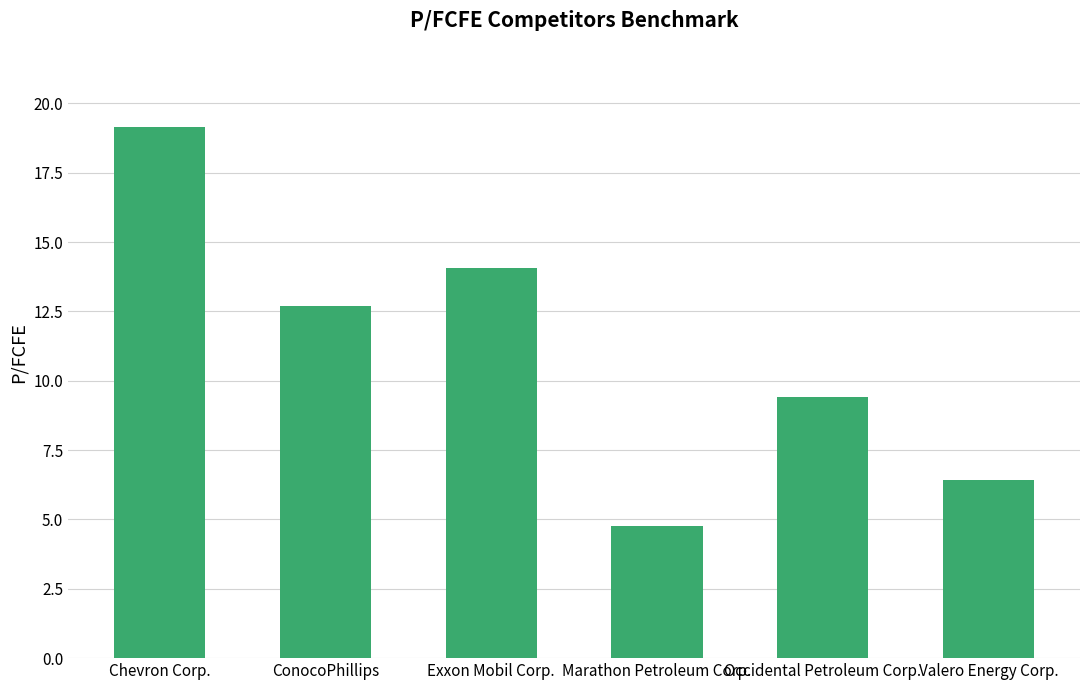

Which category has the lowest value across all series?

Marathon Petroleum Corp.